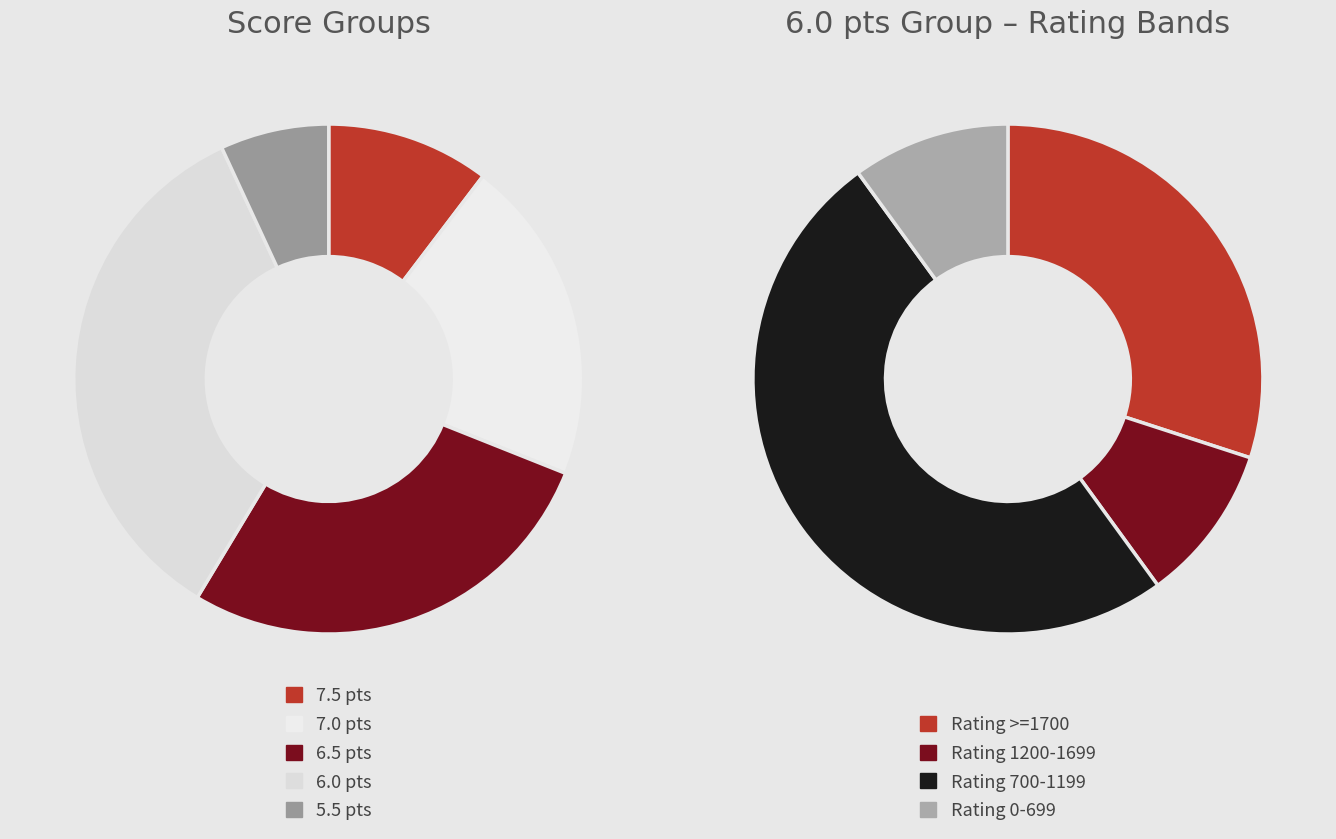

What is the ratio of the value at 7.0 to the value at 6.5?

0.8